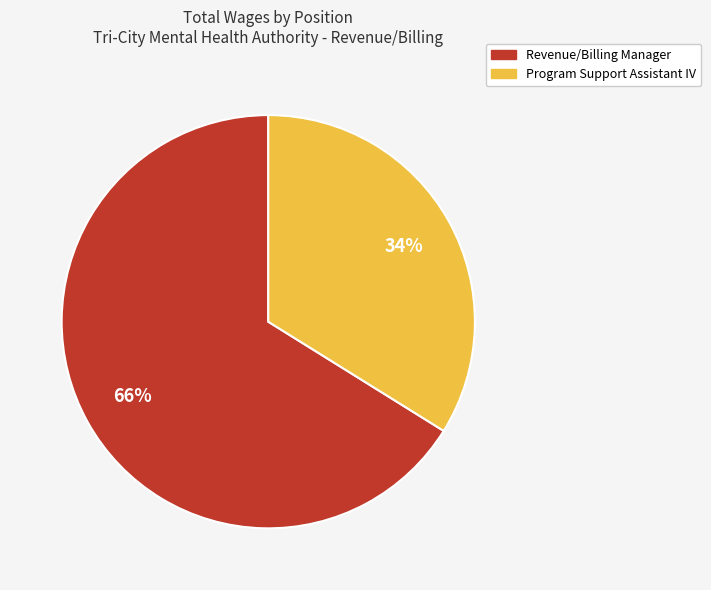

Count the number of slices in the pie.

2